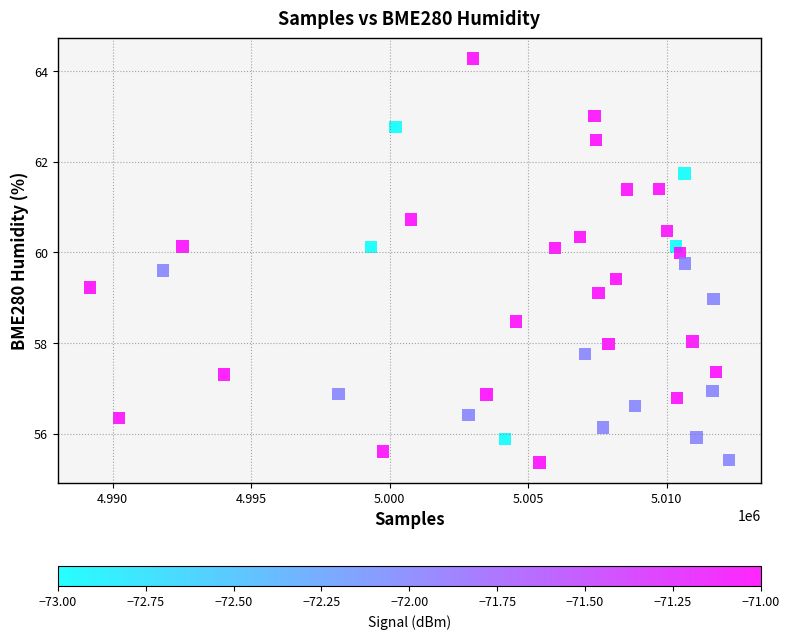

What is the range of X values (max minus min)?

23070.0